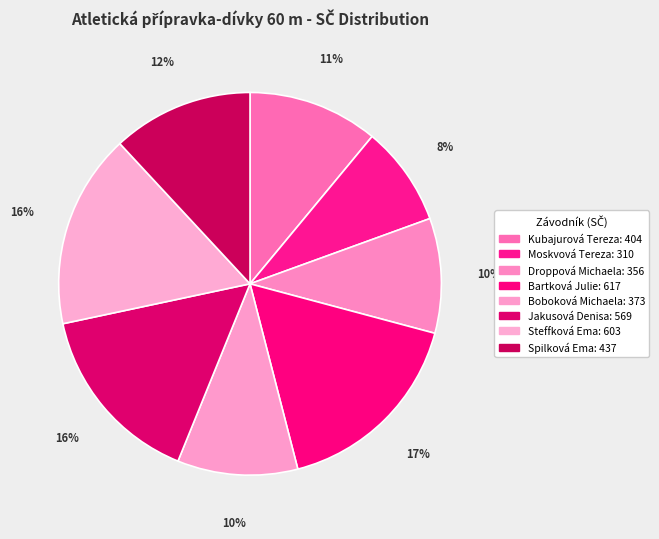

Is Bartková Julie the majority of the pie?

No